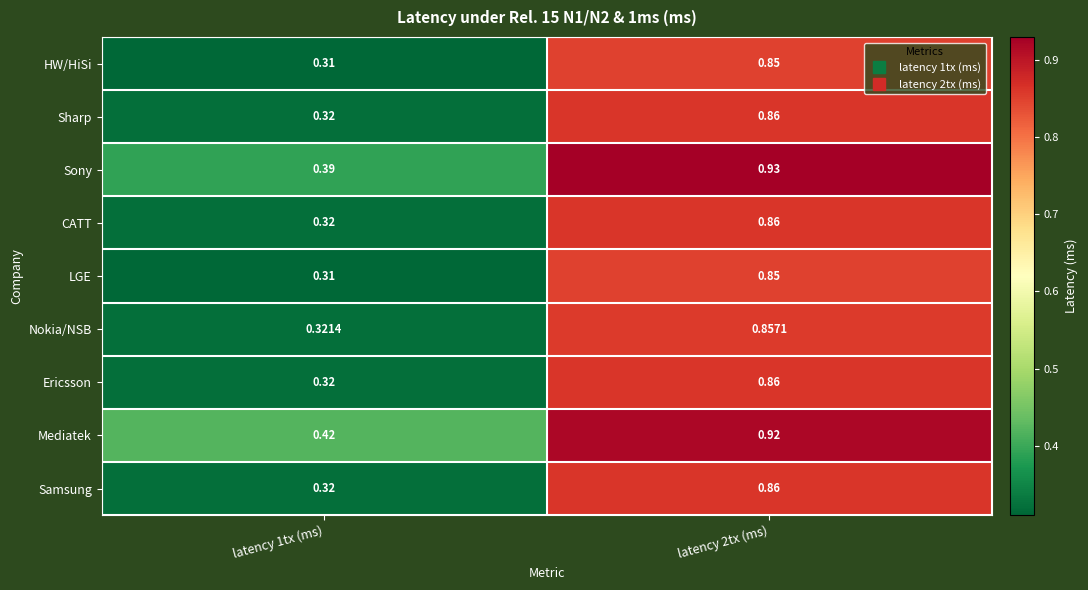

Which series has the largest total across all categories?

Mediatek